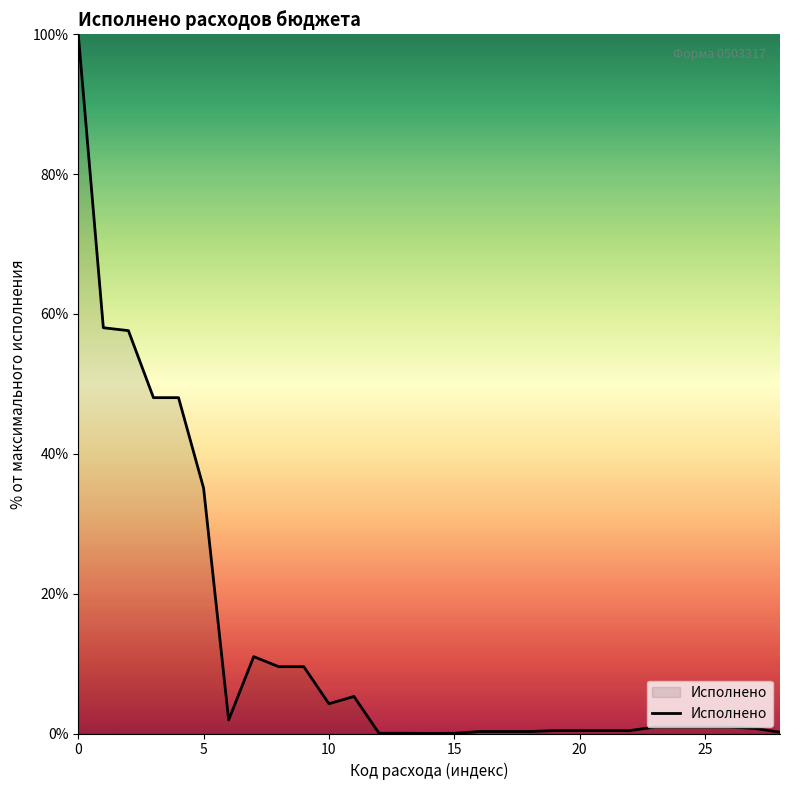

Does the chart display data point markers on the line(s)?

No